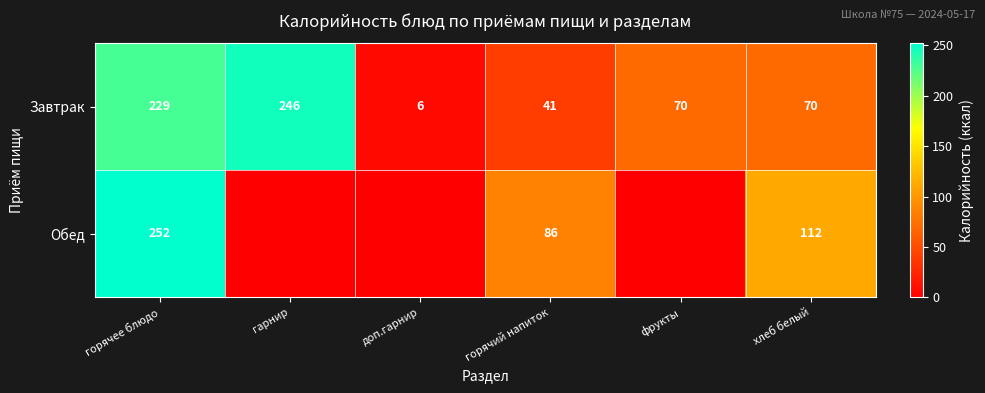

Between горячий напиток and хлеб белый, which series saw the biggest shift?

Завтрак